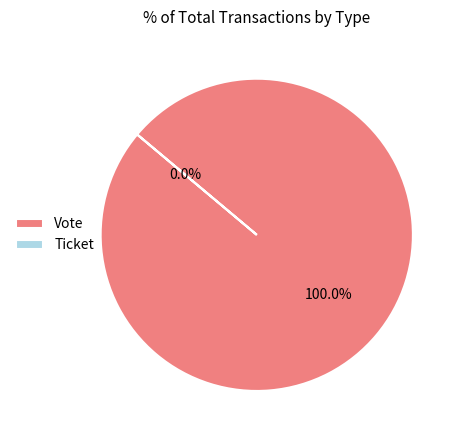

To the nearest percent, what portion does Vote represent?

100%